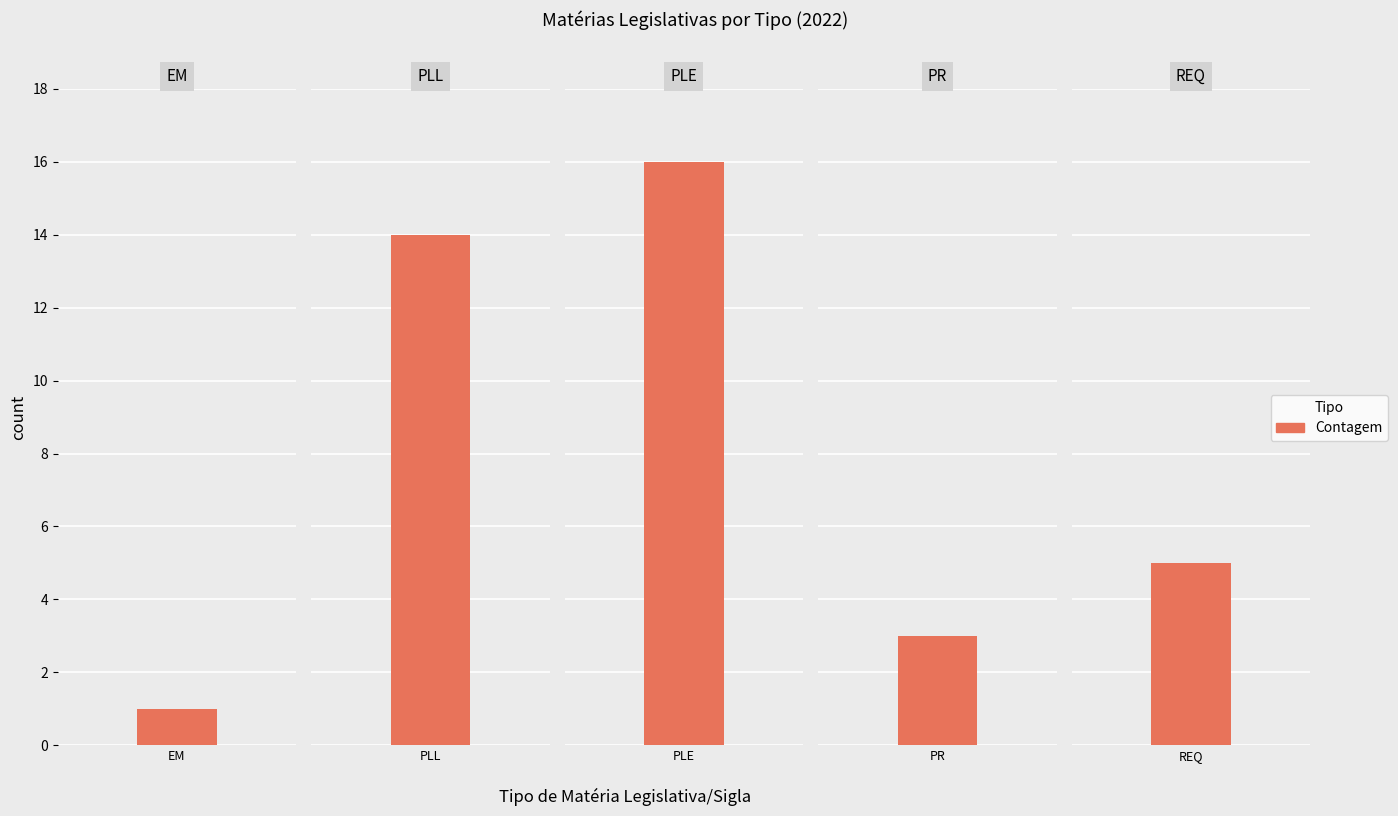

What is the change in value from PLE to PR?

-13